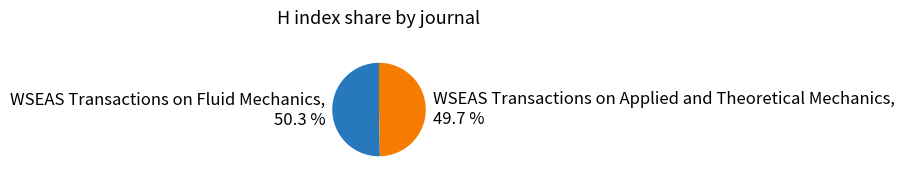

What is the majority slice?

WSEAS Transactions on Fluid Mechanics